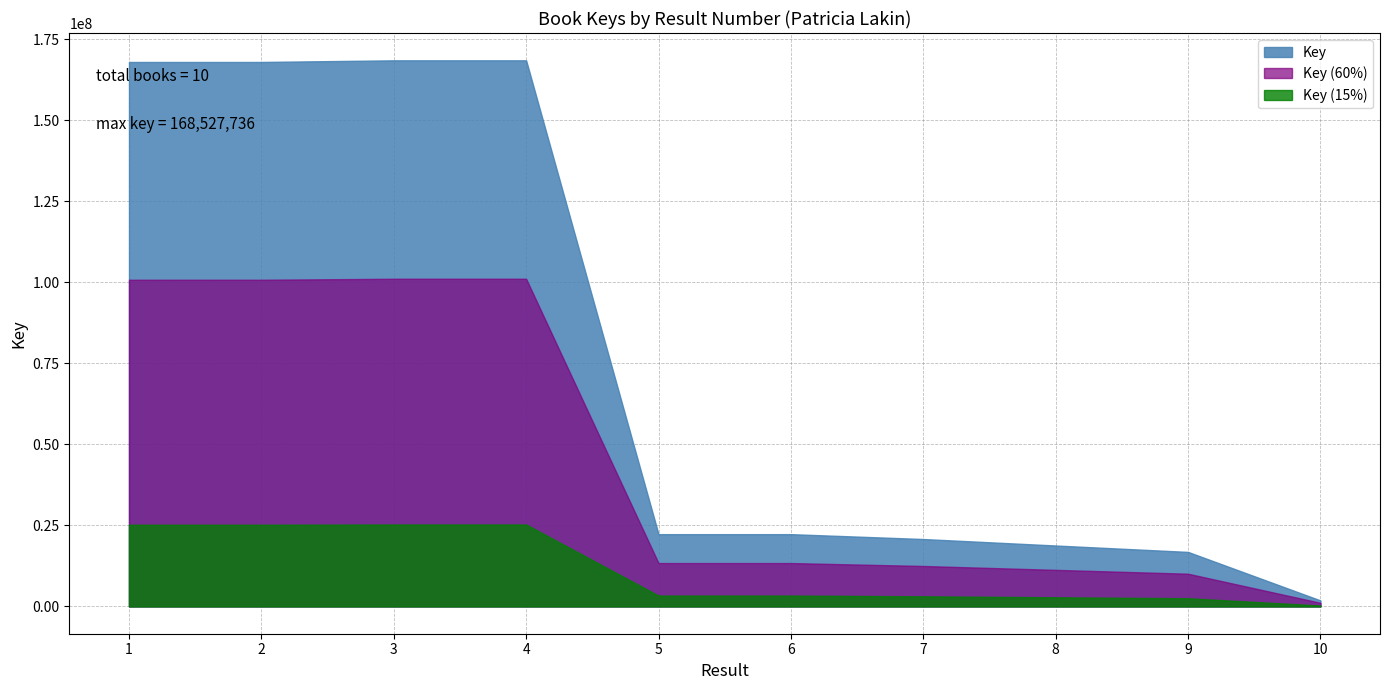

What is the value of the 5th point from the left?

22301441